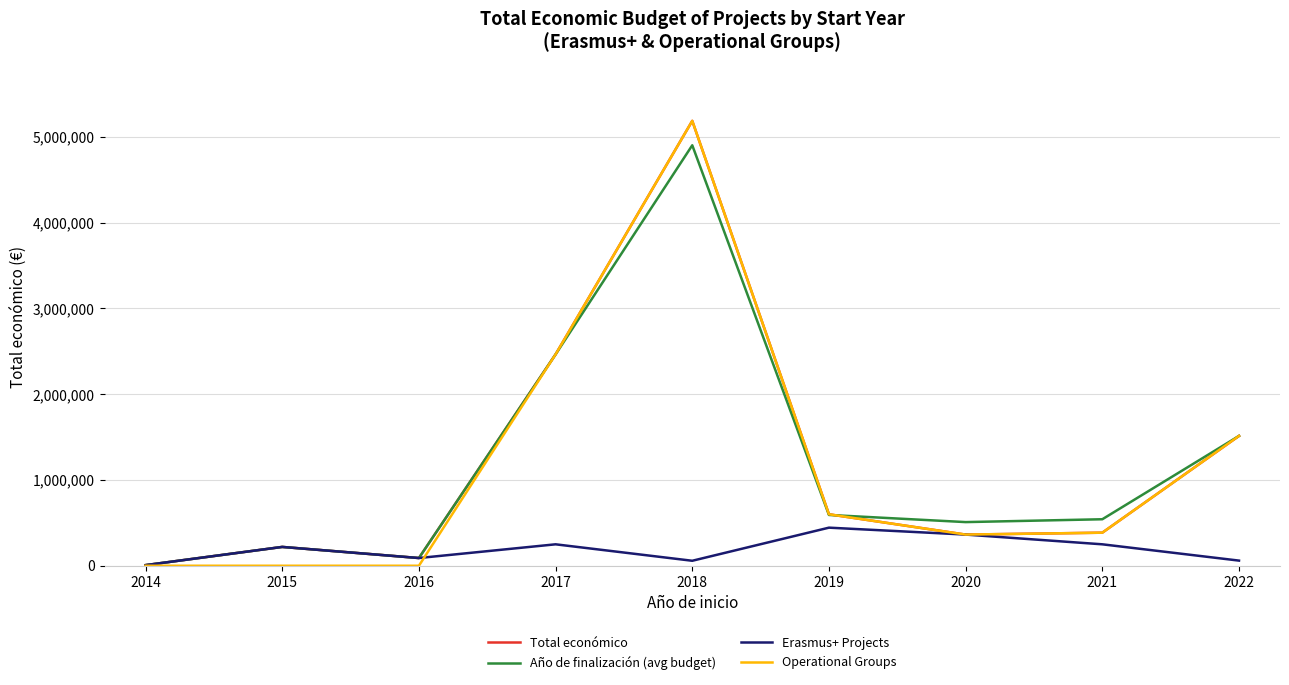

Is the value of Total económico at 2017 greater than the value of Operational Groups at 2022?

Yes